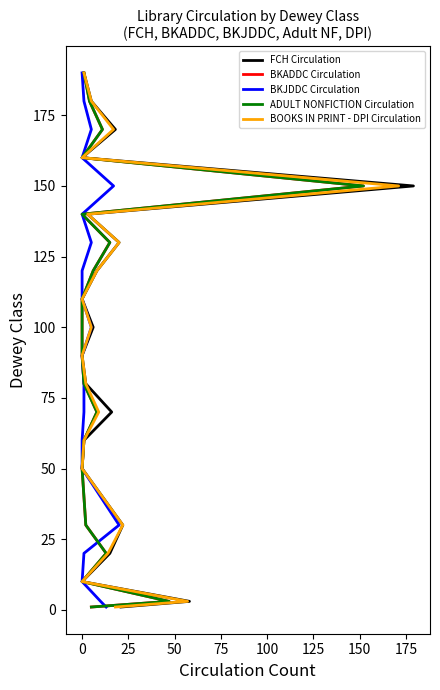

Which series has the largest total across all categories?

FCH Circulation